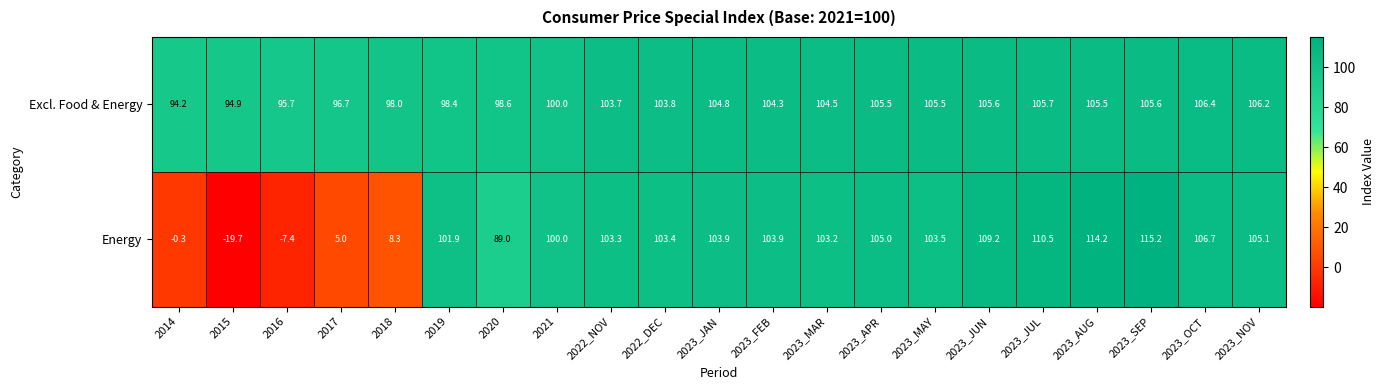

What is the difference between the Energy values at 2023_AUG and 2023_NOV?

9.1